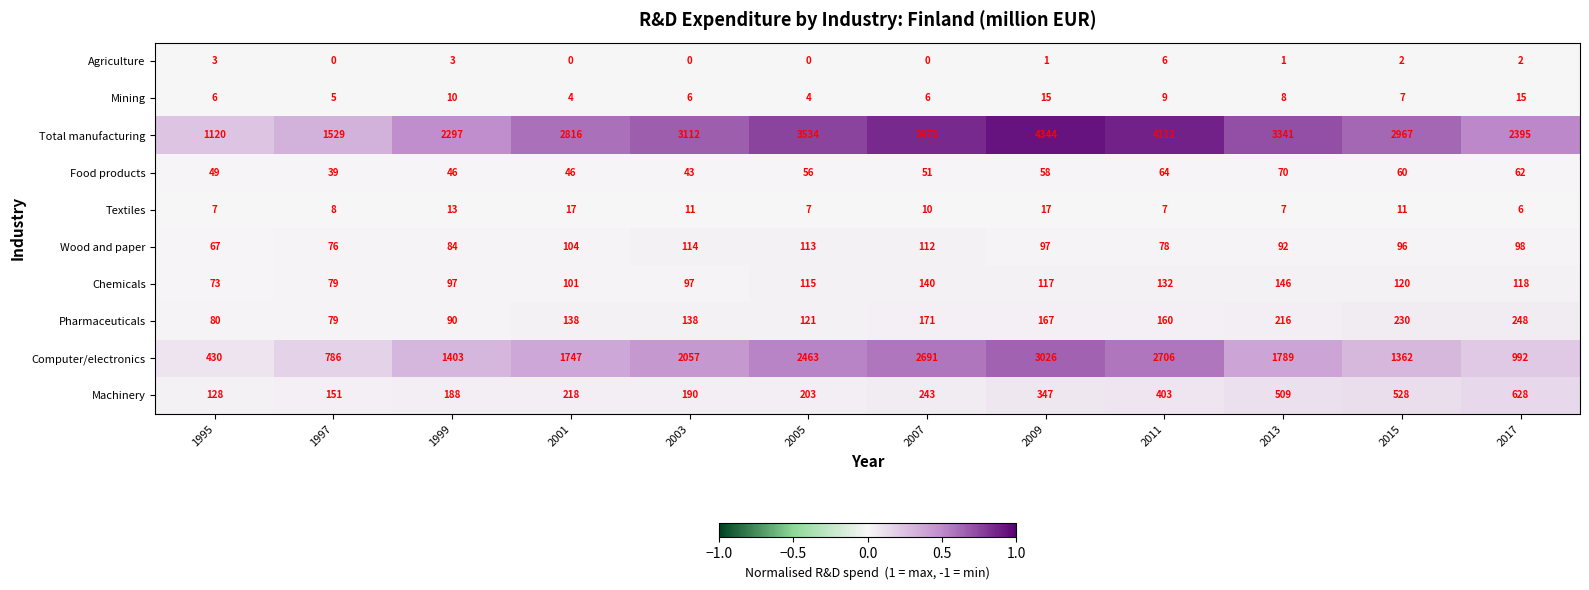

What is the total value across all series at 1999?

4231